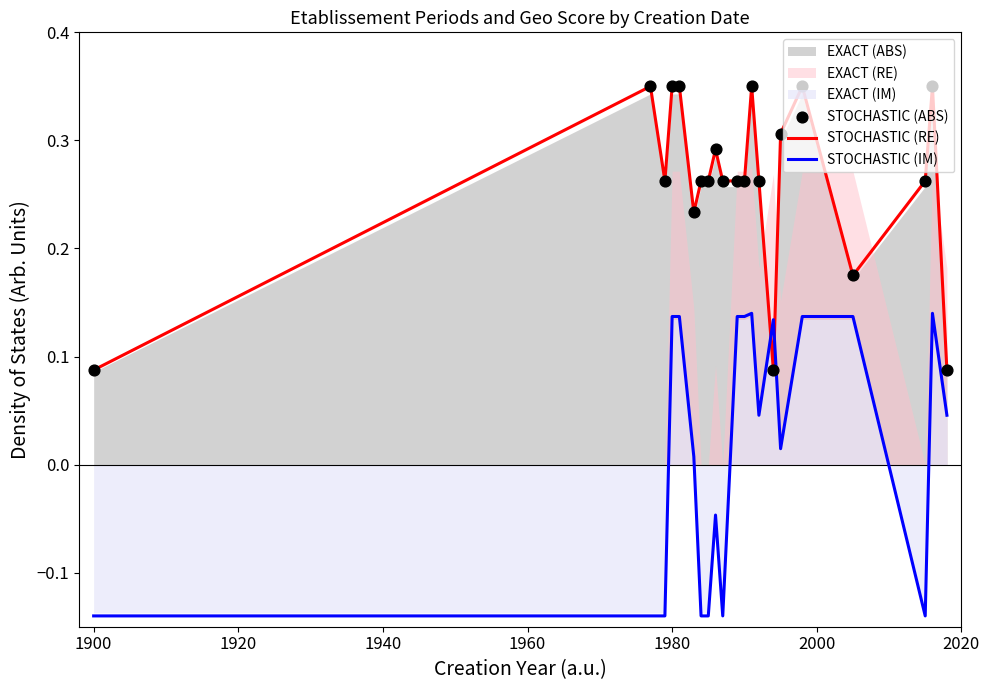

Which series contains the lowest Y value?

STOCHASTIC (IM)